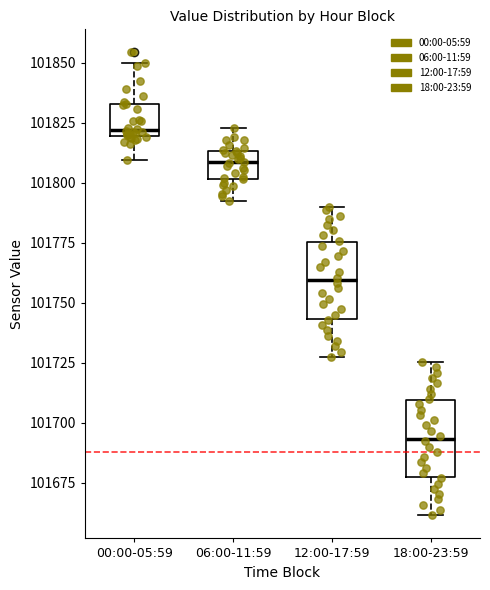

Reading left to right, transcribe this box plot: for each box, give where its median line is, the range the box spans, and where its two whiskers end, as read against the y-axis. The values are not printed on the chart, so give them approximately, as read against the axis.

00:00-05:59: median 101820 (just above the box's lower edge), box 101820 to 101835, whiskers 101810 to 101850
06:00-11:59: median 101810, box 101800 to 101815, whiskers 101790 to 101825
12:00-17:59: median 101760, box 101745 to 101775, whiskers 101730 to 101790
18:00-23:59: median 101695, box 101675 to 101710, whiskers 101660 to 101725